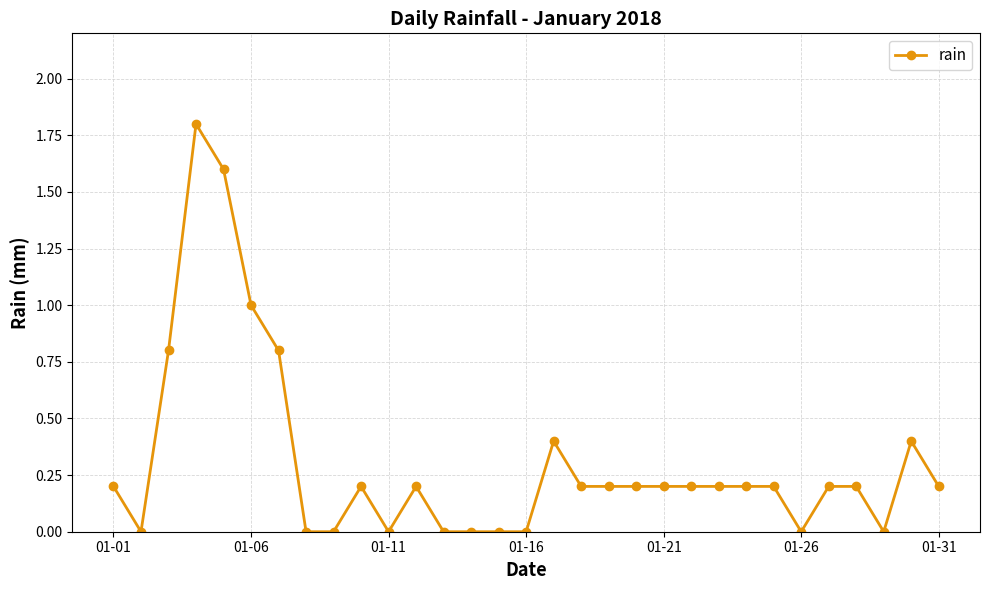

What is the value of the 31st point from the left?

0.2